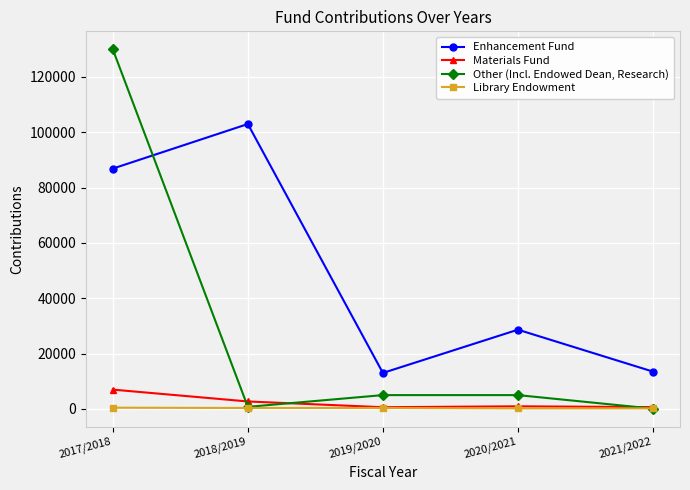

Read the Enhancement Fund value at 2019/2020.

13011.0